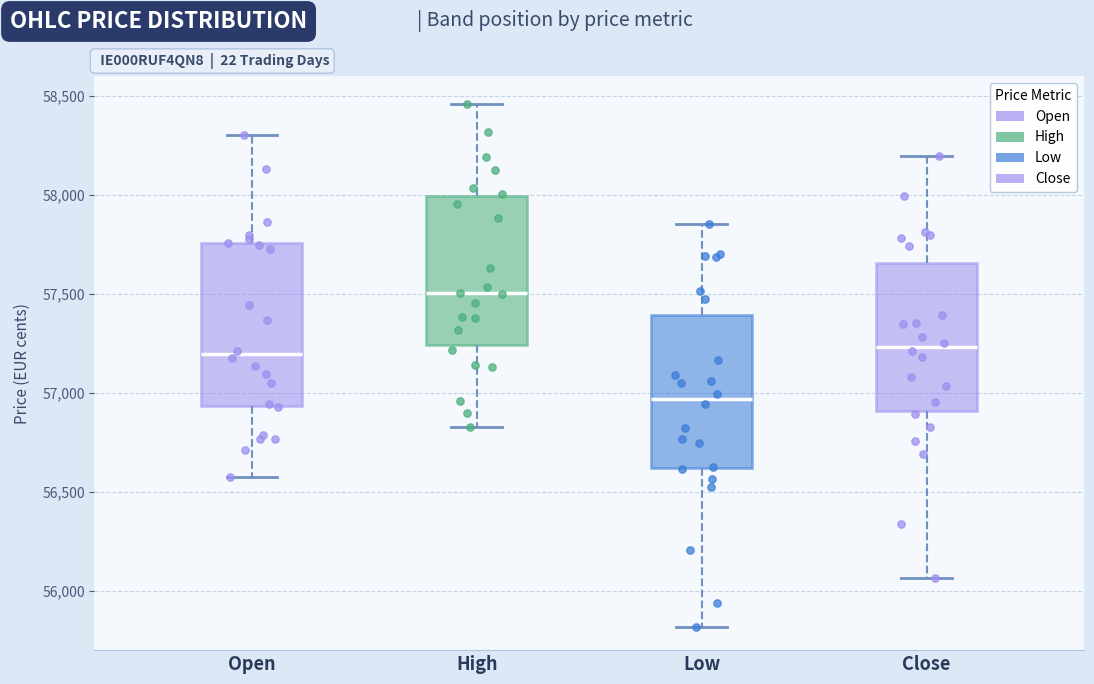

Which box's median line is the highest?

High